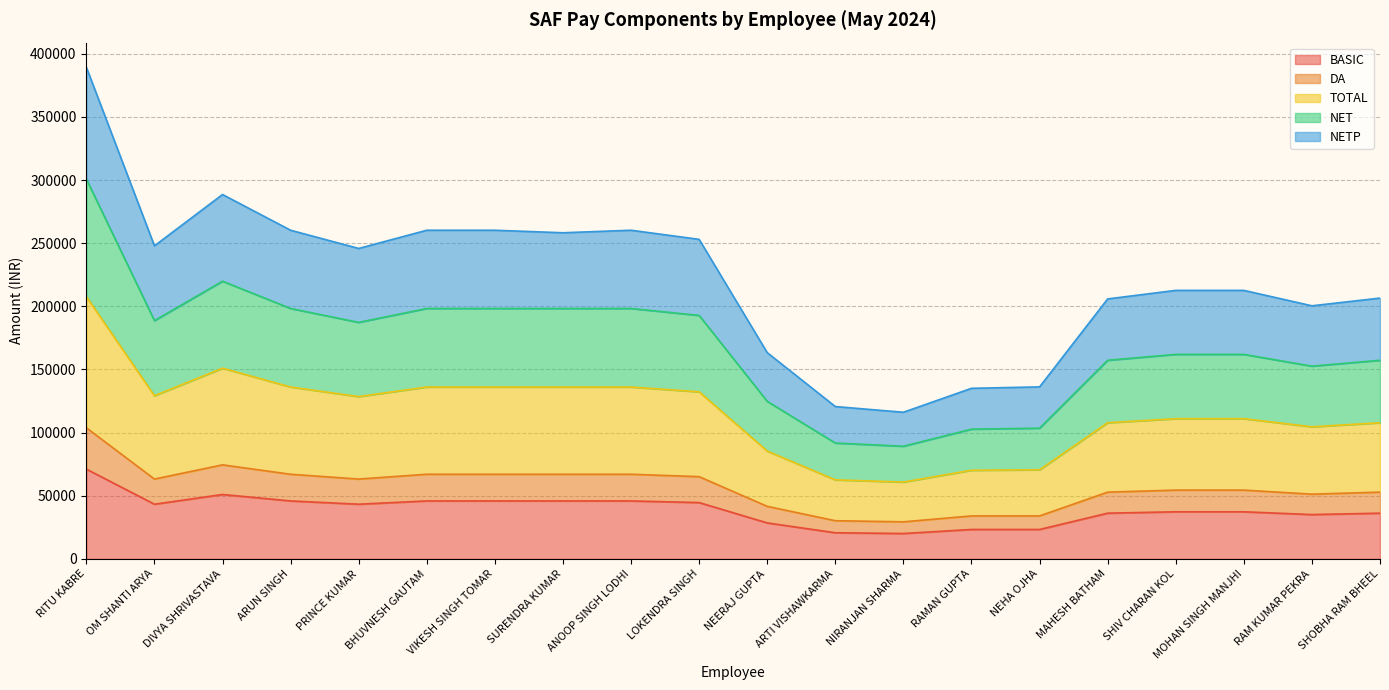

What is the maximum value for BASIC?

71100